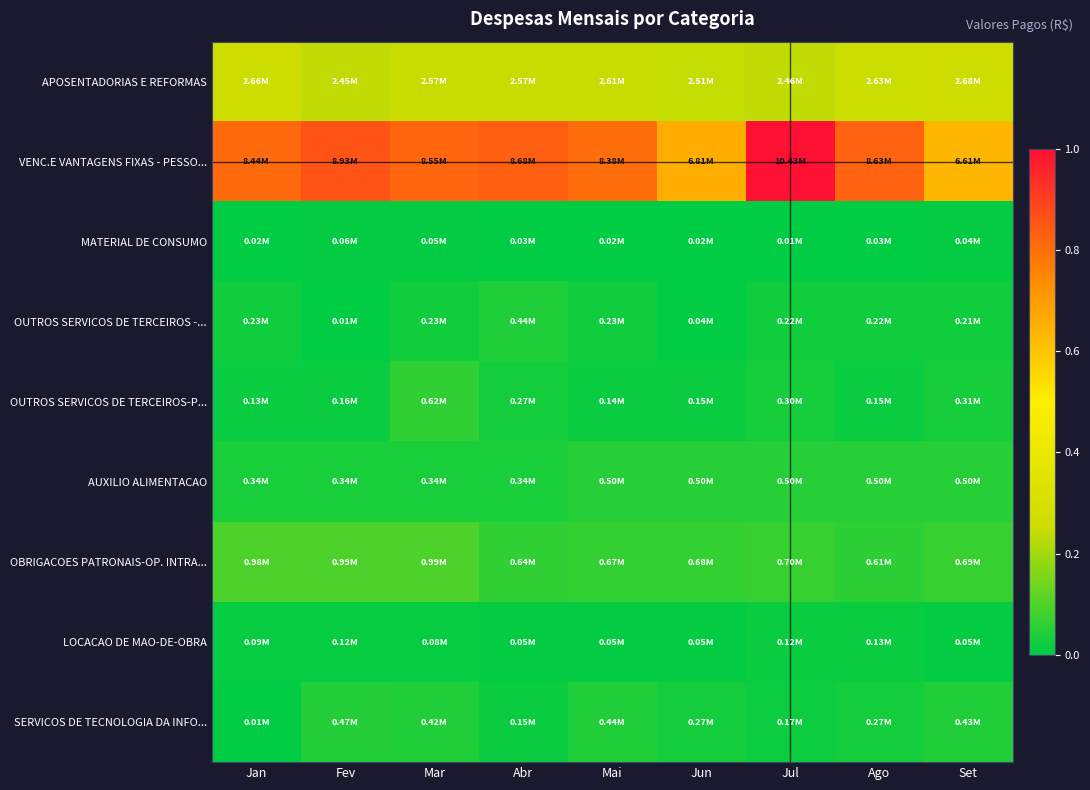

Which label corresponds to the largest value in the chart?

Jul